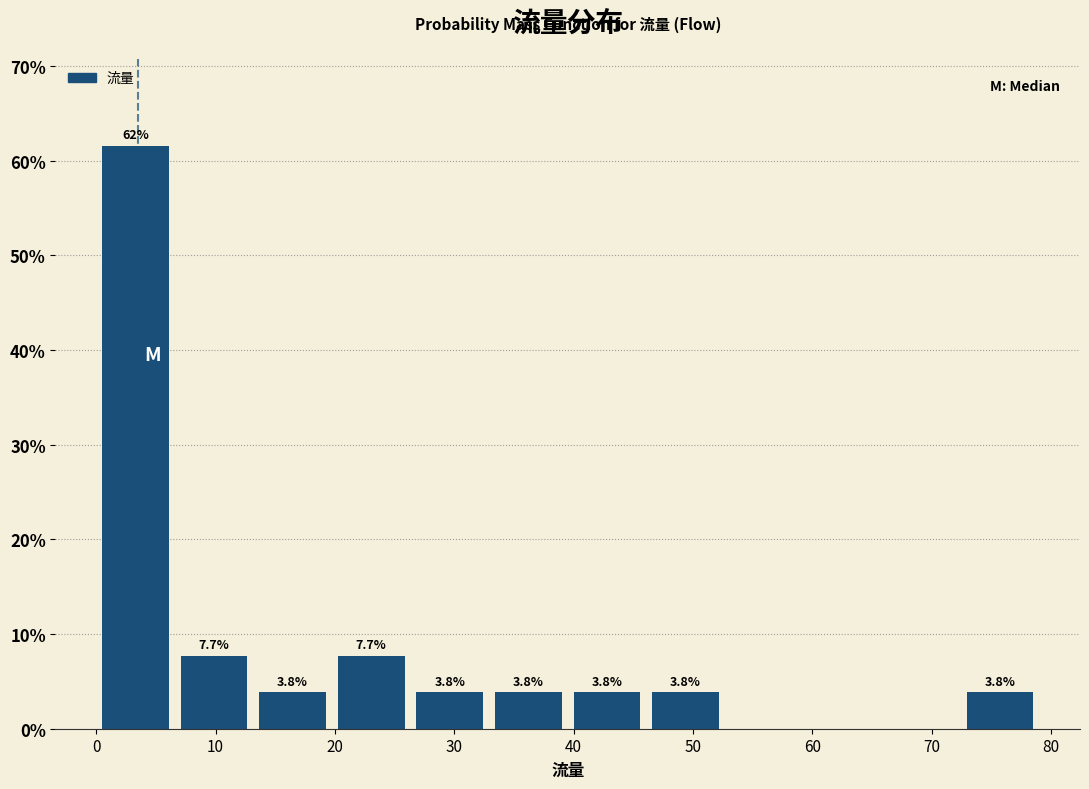

Which range on the x-axis has the tallest bar?

0 to 7